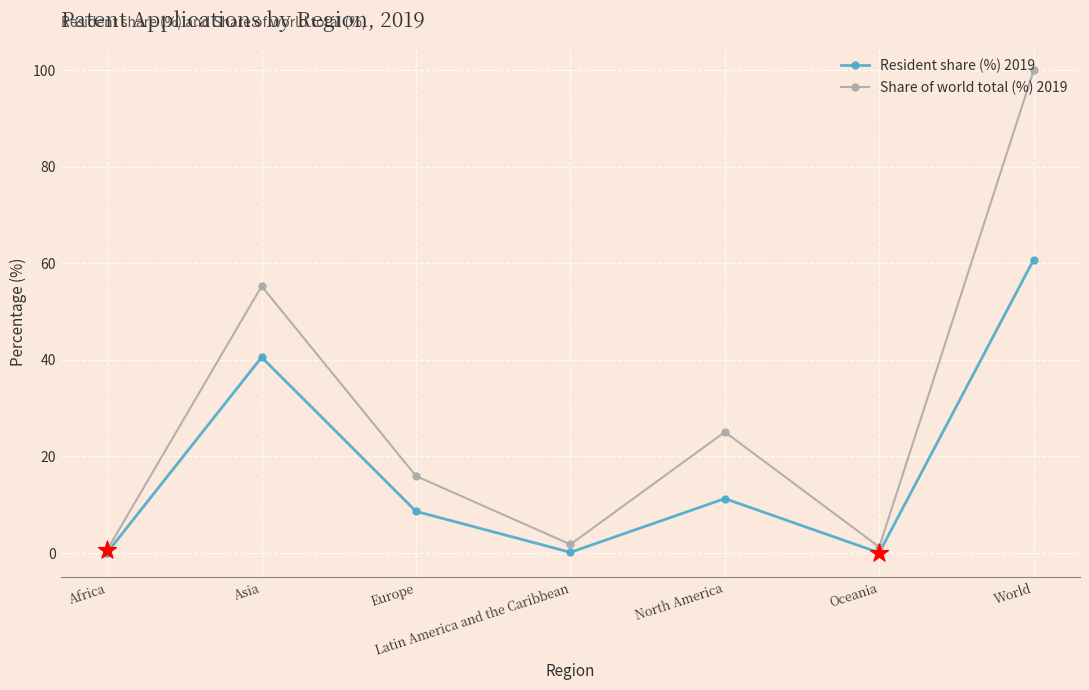

Between Asia and Europe, which series saw the biggest shift?

Share of world total (%) 2019